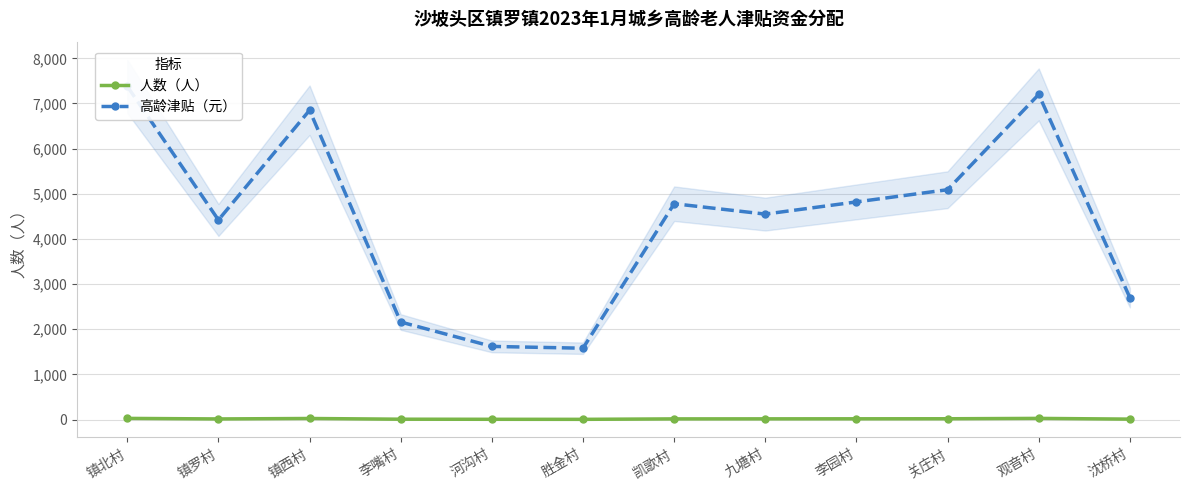

What position from the right is 镇北村?

12